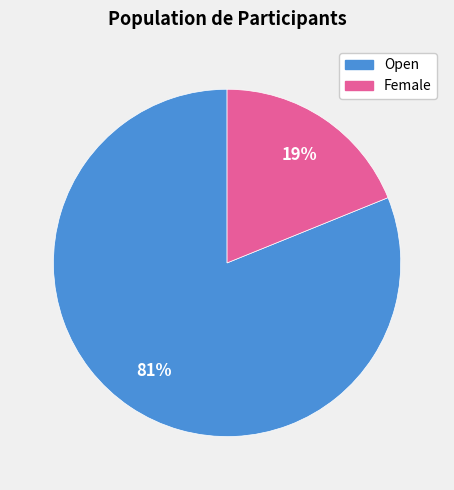

Is the sum of Open and Female greater than half?

Yes